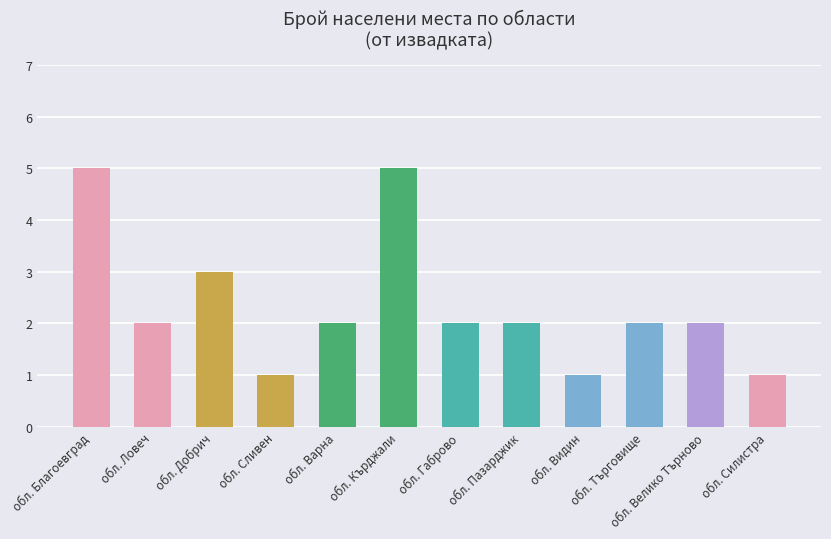

Approximately how many times larger is the value at обл. Търговище compared to обл. Силистра?

2.0